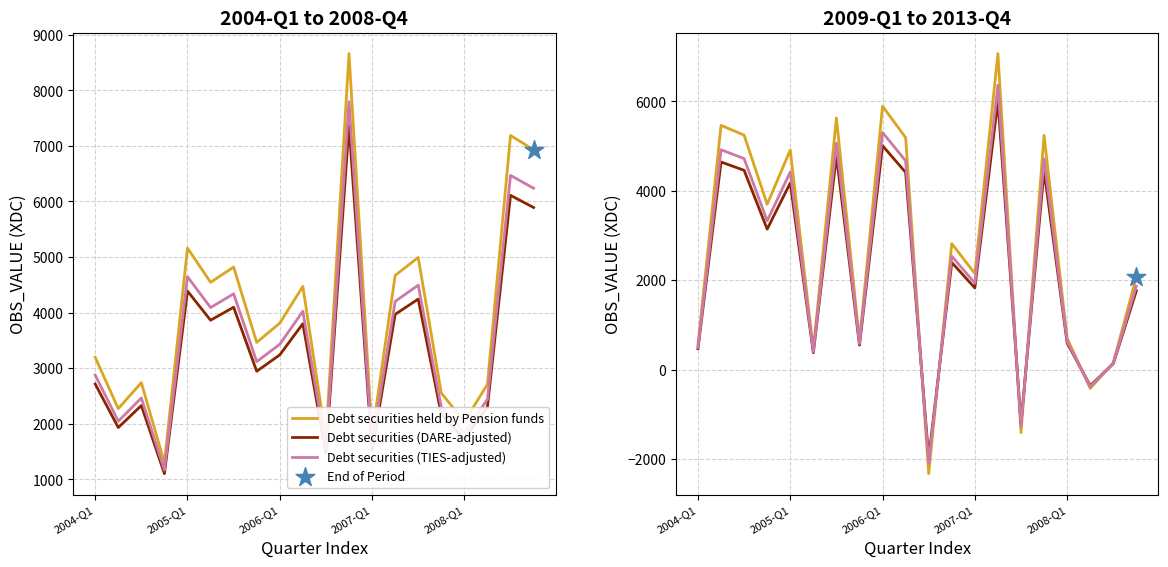

What are all the series names shown in the legend?

Debt securities held by Pension funds, Debt securities (DARE-adjusted), Debt securities (TIES-adjusted)